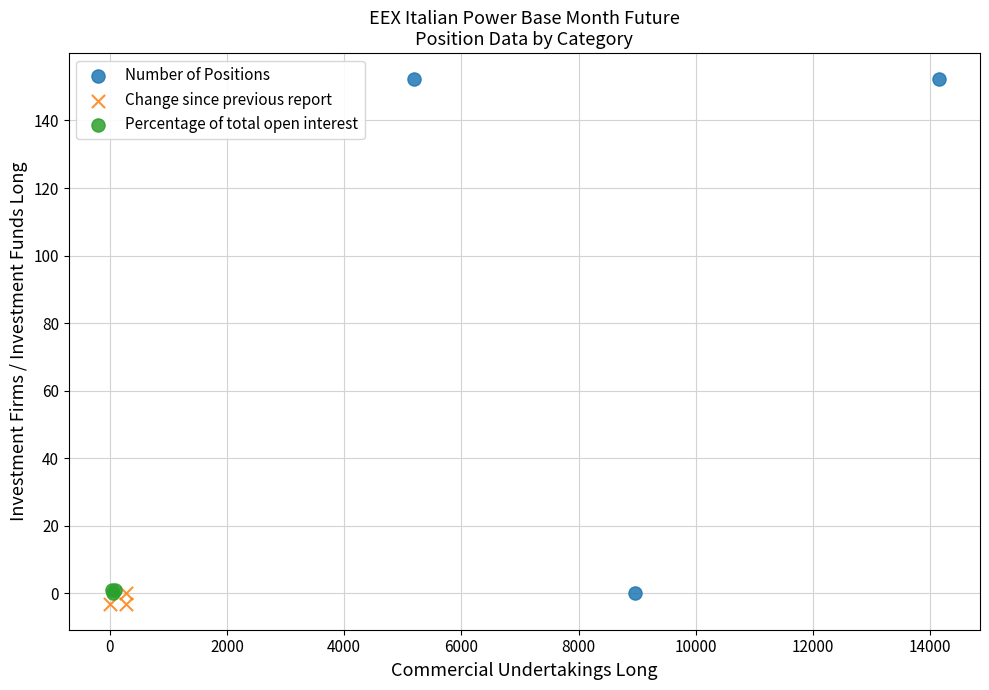

What are all the series names shown in the legend?

Number of Positions, Change since previous report, Percentage of total open interest